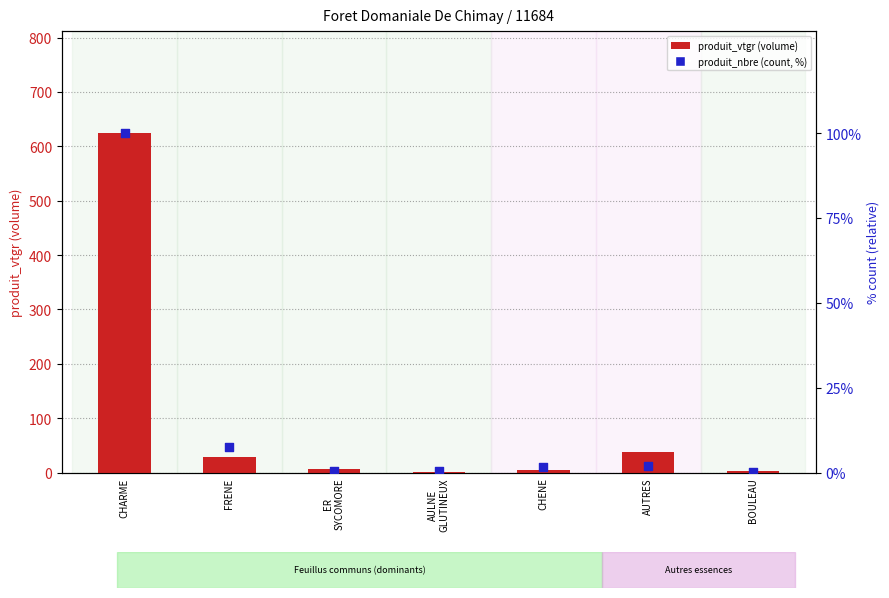

What is the total value across all series at AUTRES?

39.5